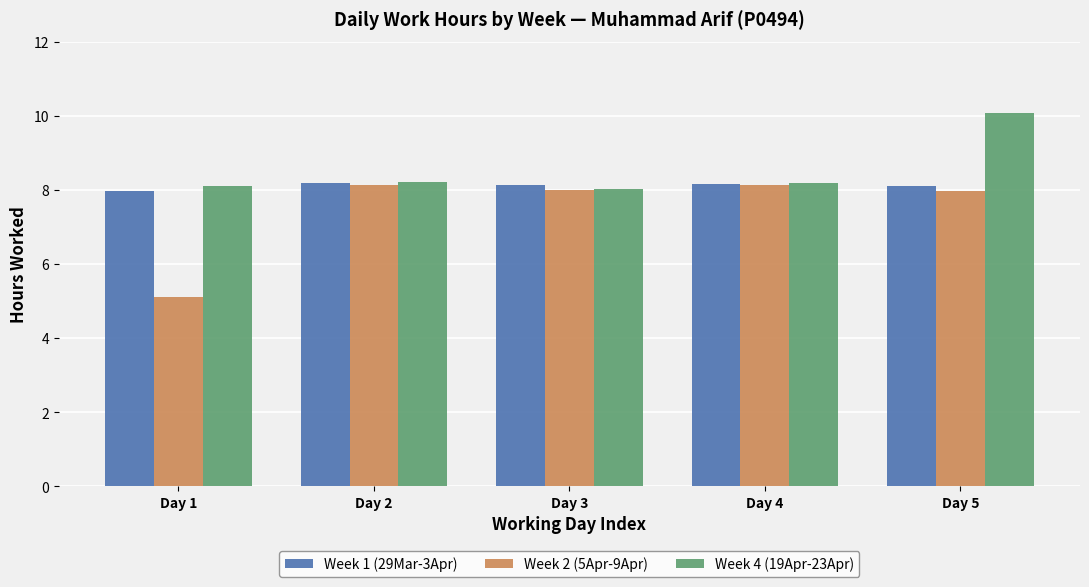

Does the chart contain stacked bars?

No